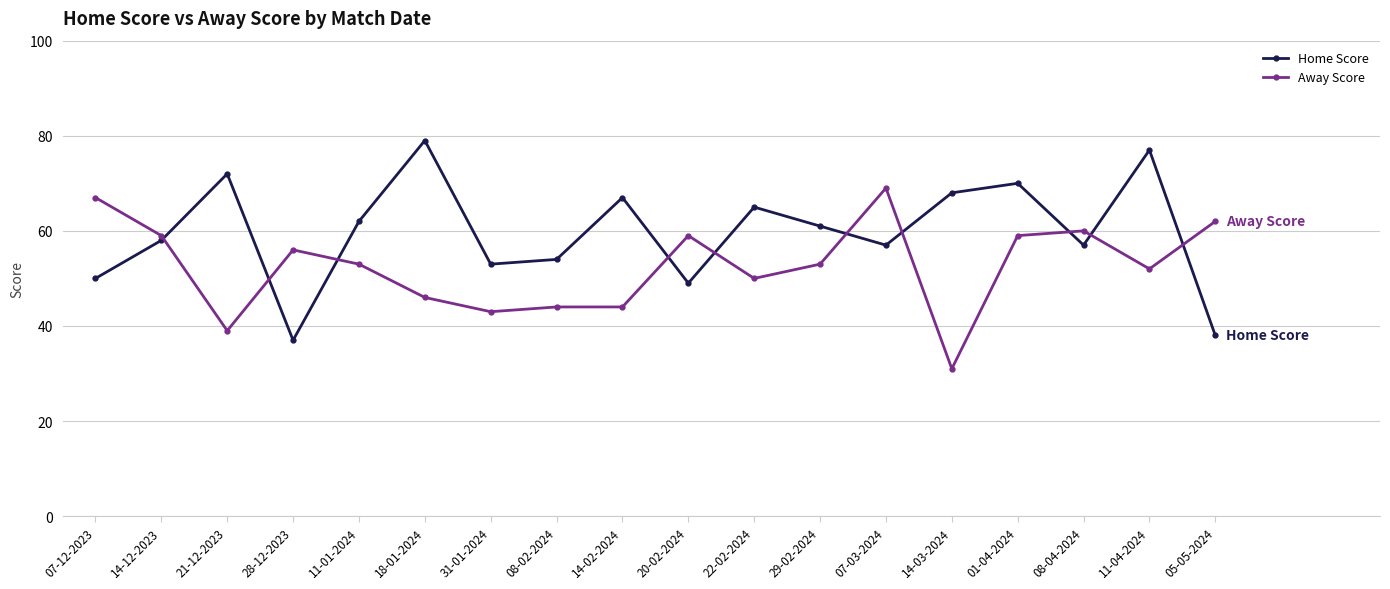

What is the label of the 4th point from the right?

01-04-2024